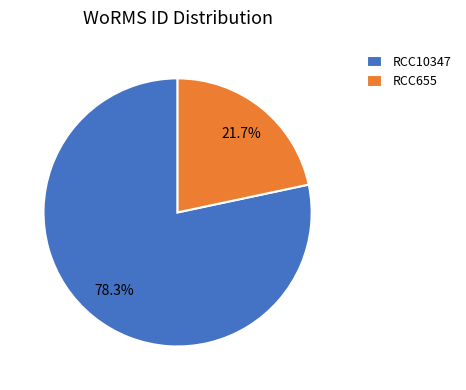

What is the ratio of the value at RCC10347 to the value at RCC655?

3.6